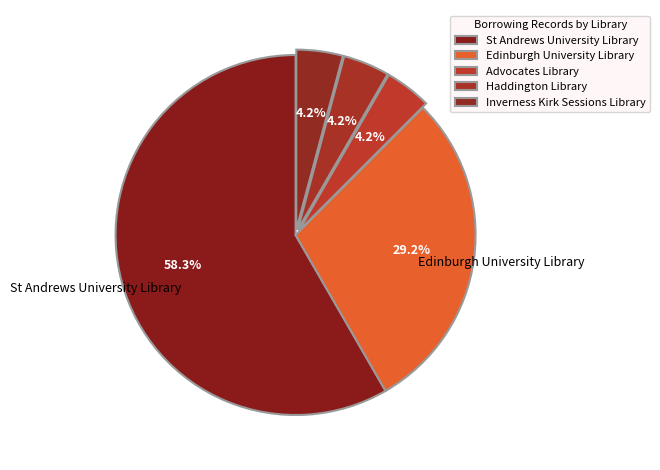

Is there any slice that represents more than half of the pie?

Yes